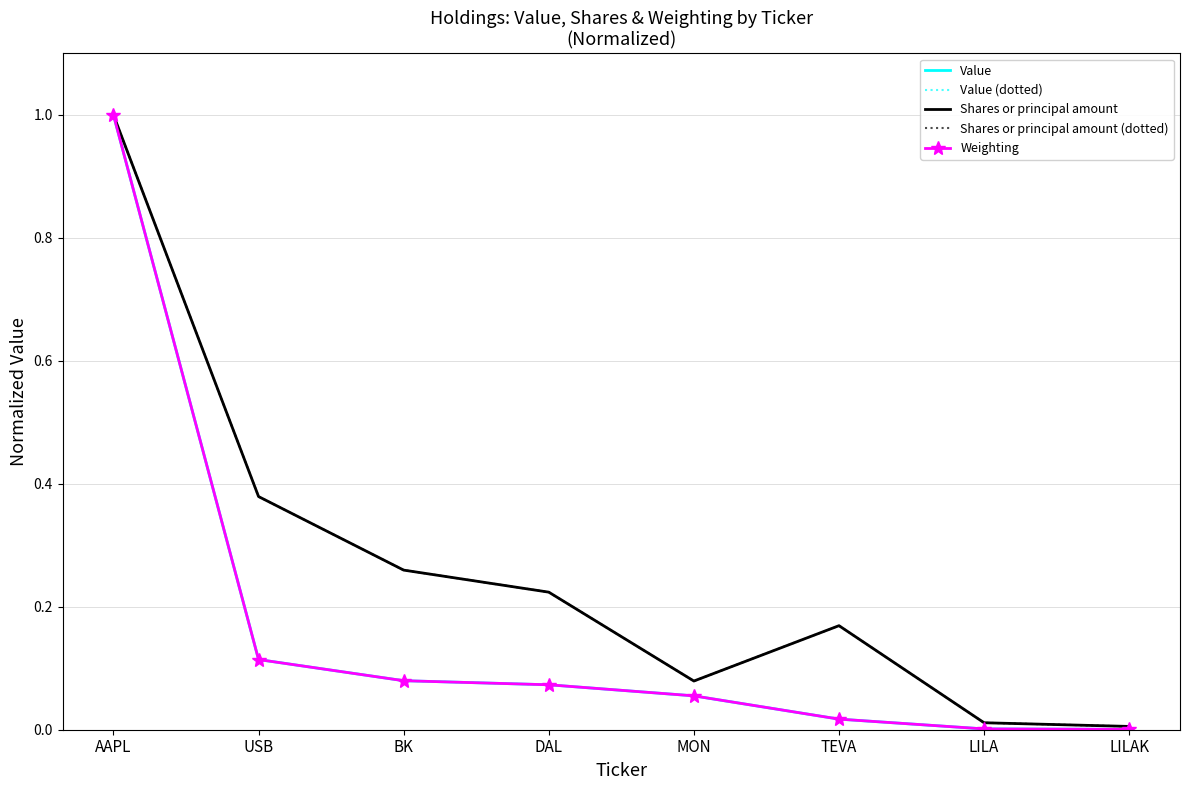

What position from the left is MON?

5